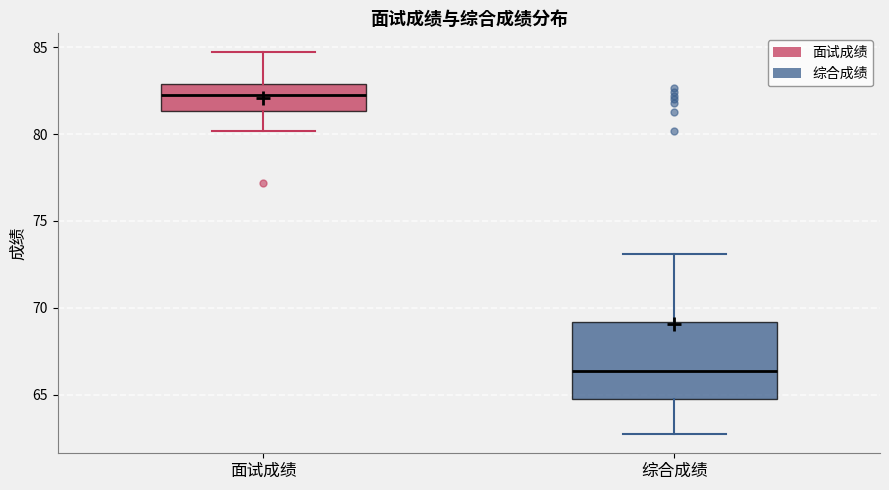

Reading left to right, read every box against the y-axis: the position of its median line, the range the box covers, and the ends of its whiskers. The values are not printed on the chart, so give them approximately, as read against the axis.

面试成绩: median 82.0, box 81.5 to 83.0, whiskers 80.0 to 84.5
综合成绩: median 66.5, box 65.0 to 69.0, whiskers 62.5 to 73.0